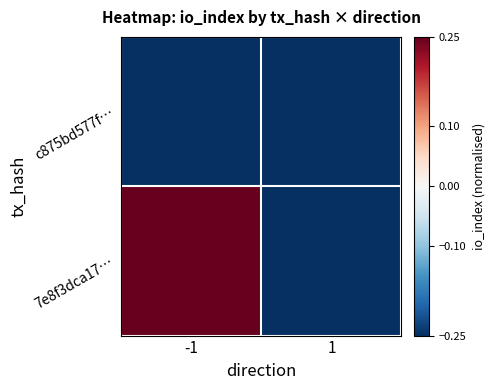

At 1, list the series in order from smallest to largest.

c875bd577f…, 7e8f3dca17…